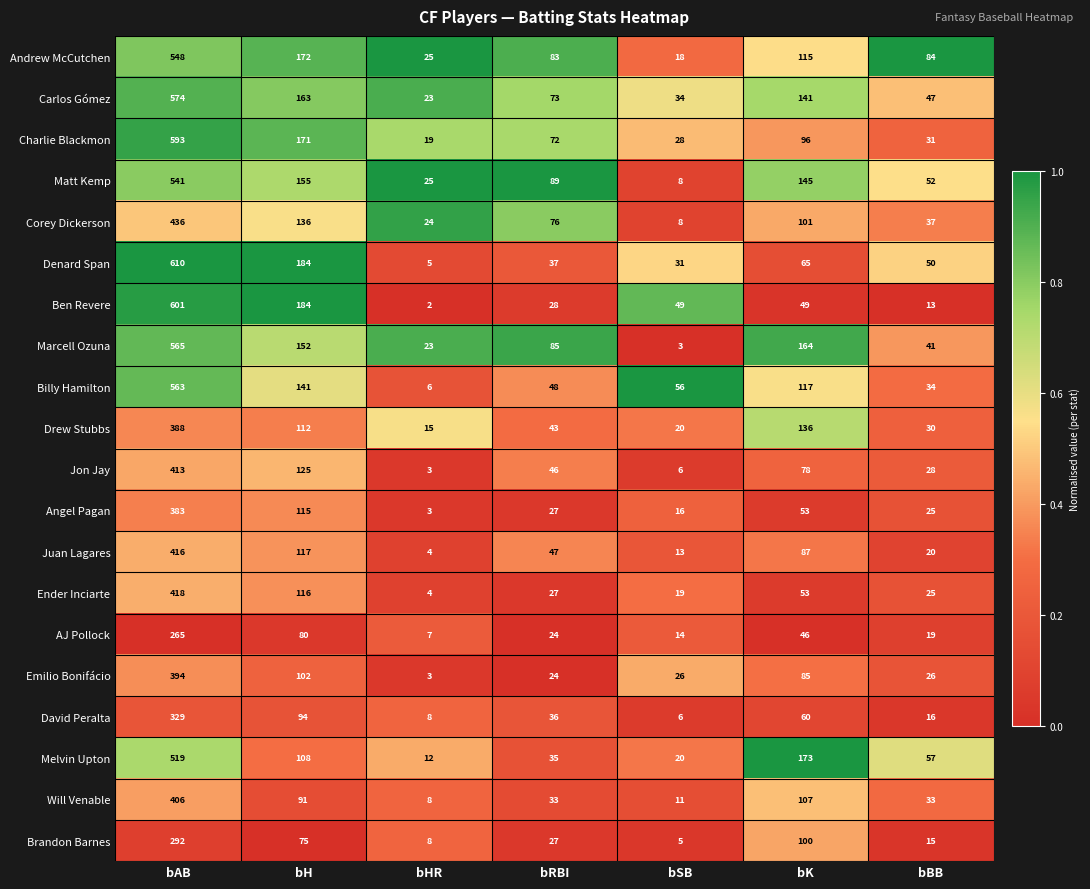

Count the number of categories in the chart.

7